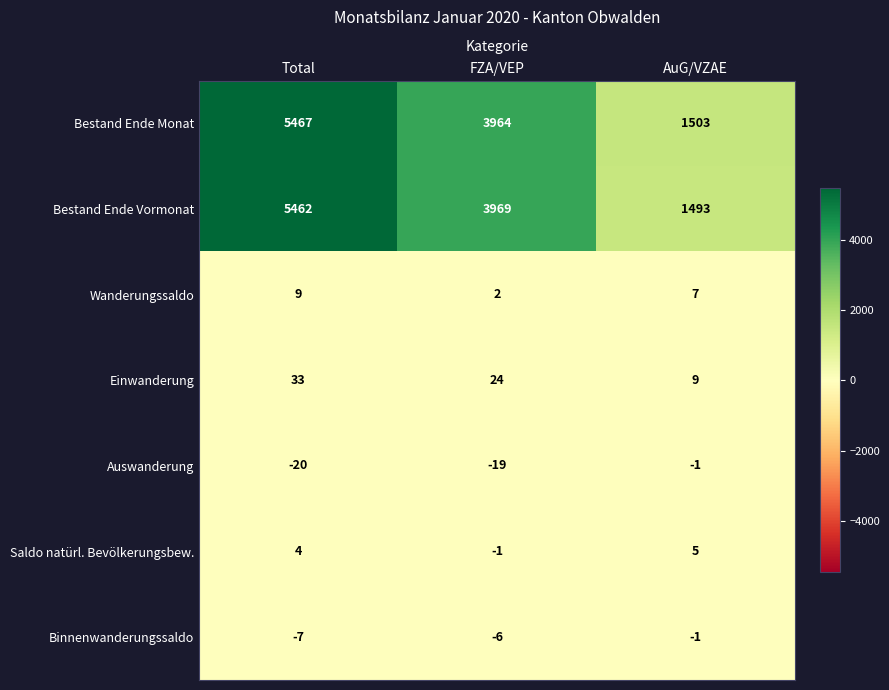

Reading left to right, what are all the values shown in this chart?

Bestand Ende Monat: Total=5467	FZA/VEP=3964	AuG/VZAE=1503
Bestand Ende Vormonat: Total=5462	FZA/VEP=3969	AuG/VZAE=1493
Wanderungssaldo: Total=9	FZA/VEP=2	AuG/VZAE=7
Einwanderung: Total=33	FZA/VEP=24	AuG/VZAE=9
Auswanderung: Total=-20	FZA/VEP=-19	AuG/VZAE=-1
Saldo natürl. Bevölkerungsbew.: Total=4	FZA/VEP=-1	AuG/VZAE=5
Binnenwanderungssaldo: Total=-7	FZA/VEP=-6	AuG/VZAE=-1